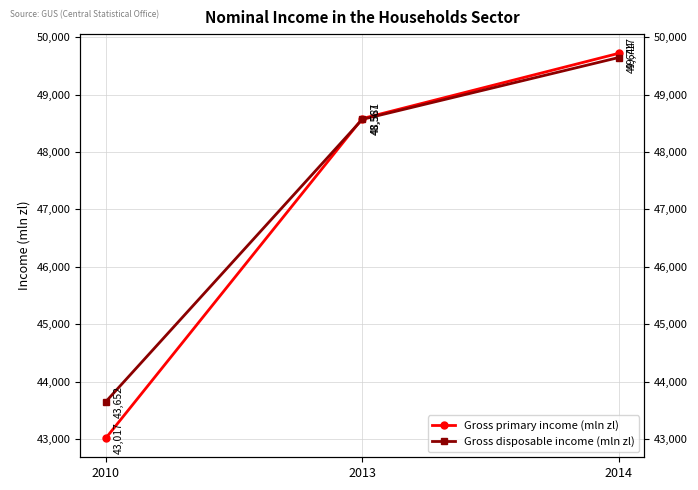

List the series in order of their overall mean, lowest first.

Gross primary income (mln zl), Gross disposable income (mln zl)